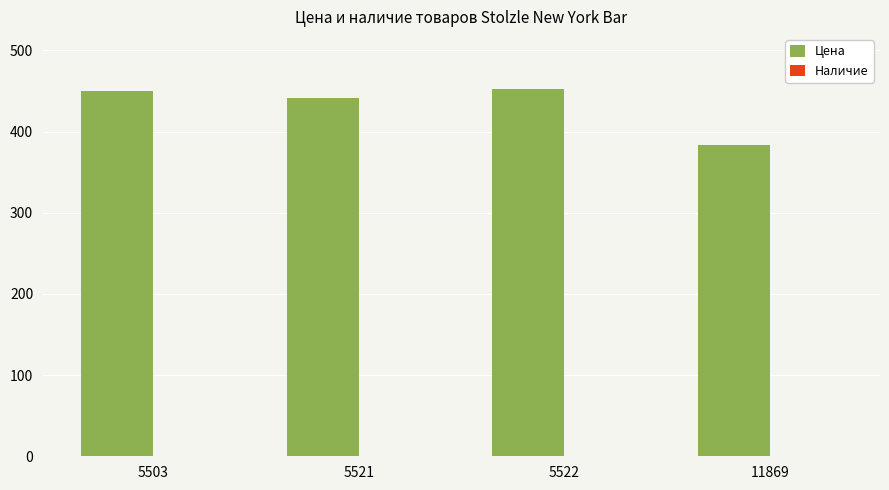

True or false: the data shows 683 at 5522.

False